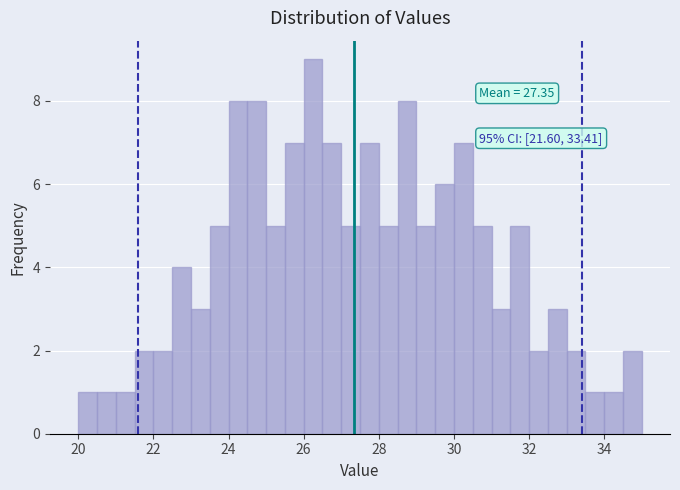

Read against the x-axis, roughly where is the centre of the tallest bar?

26.2